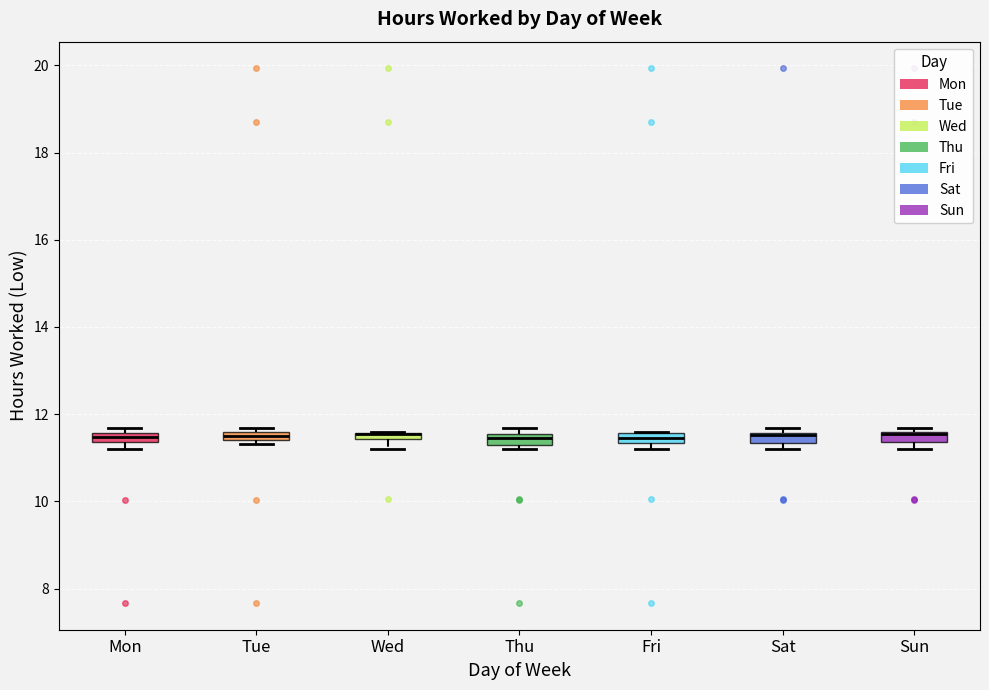

Where is the upper edge of the box for Mon on the y-axis? The values are not printed on the chart, so give them approximately, as read against the axis.

11.6